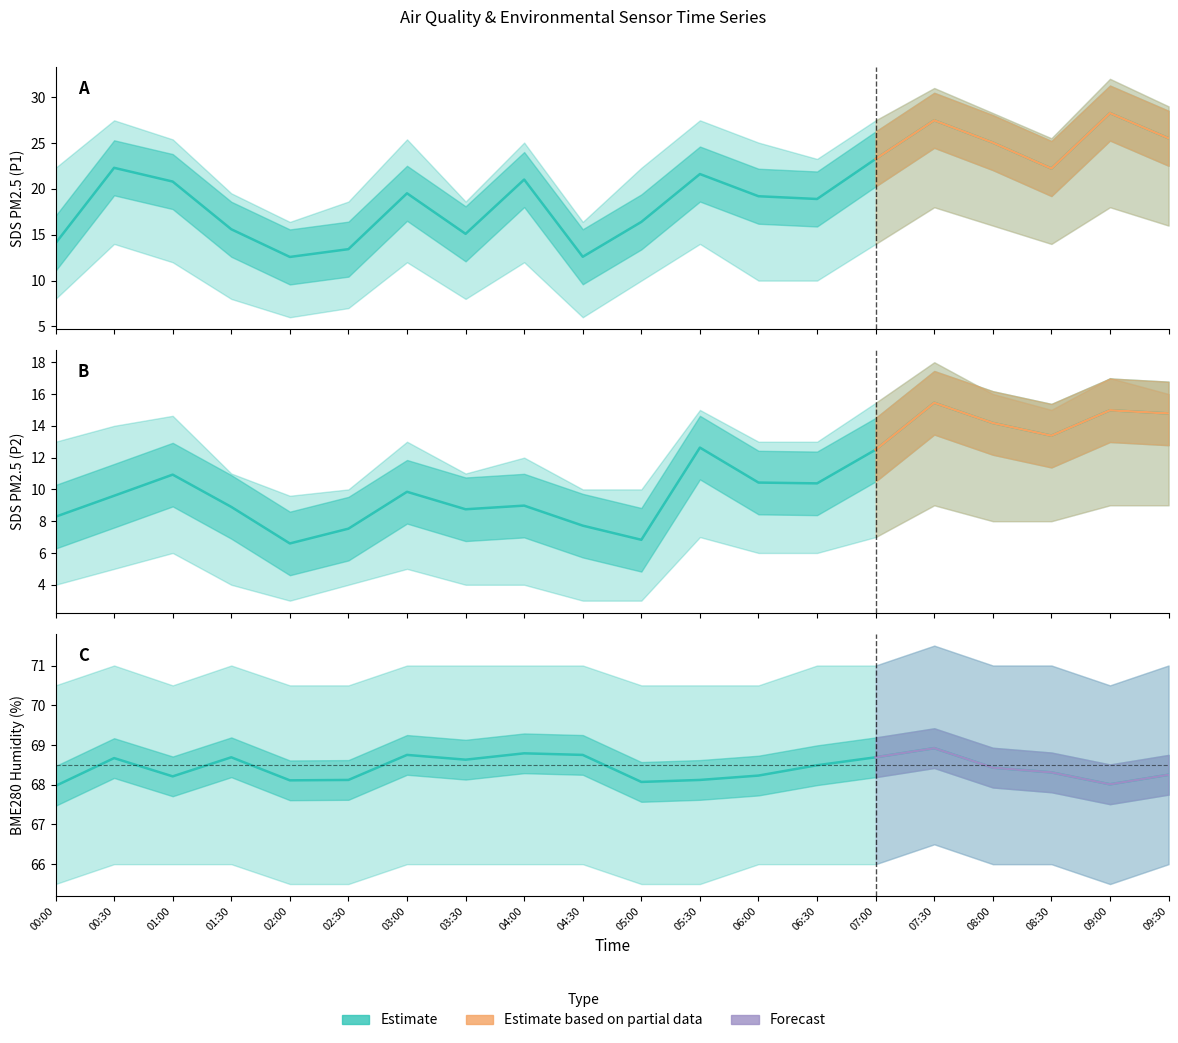

Does the chart have visible grid lines?

No